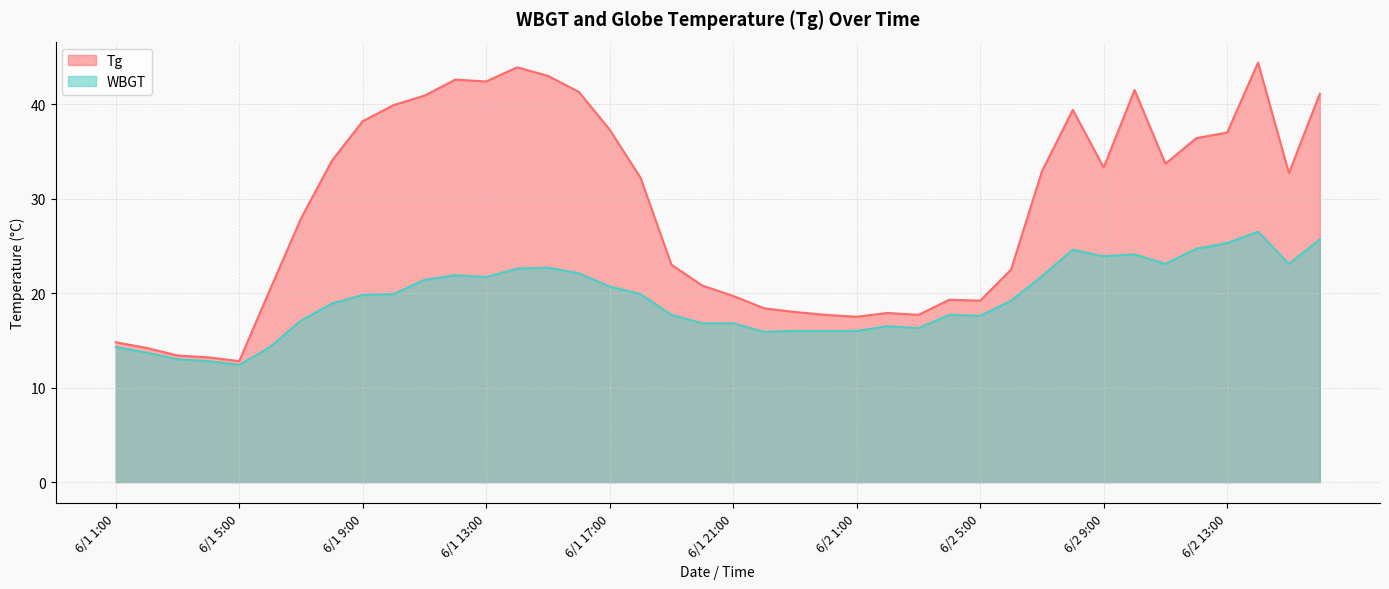

What position from the right is 6/2 14:00?

3